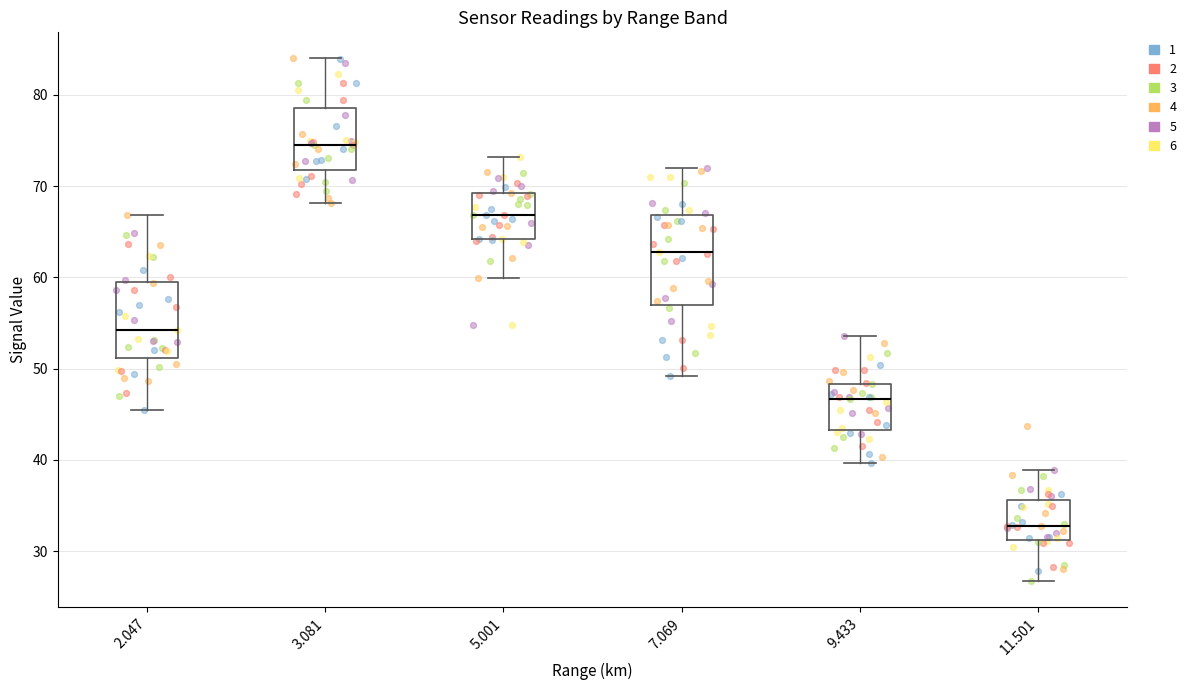

Reading left to right, read every box against the y-axis: the position of its median line, the range the box covers, and the ends of its whiskers. The values are not printed on the chart, so give them approximately, as read against the axis.

2.047: median 54, box 51 to 60, whiskers 46 to 67
3.081: median 75, box 72 to 79, whiskers 68 to 84
5.001: median 67, box 64 to 69, whiskers 60 to 73
7.069: median 63, box 57 to 67, whiskers 49 to 72
9.433: median 47, box 43 to 48, whiskers 40 to 54
11.501: median 33, box 31 to 36, whiskers 27 to 39